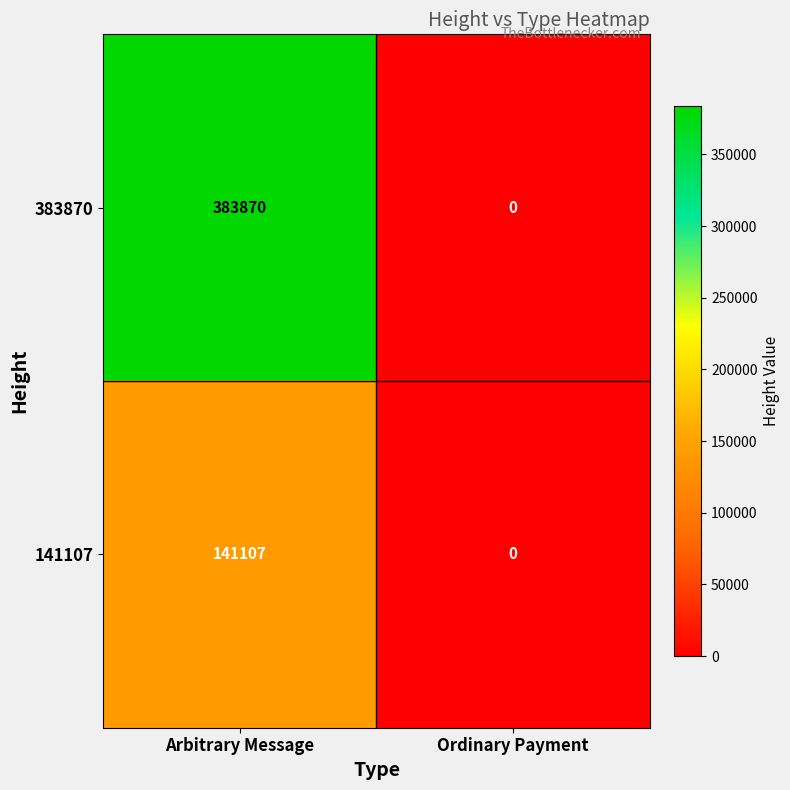

What is the sum of the 383870 values at Arbitrary Message and Ordinary Payment?

383870